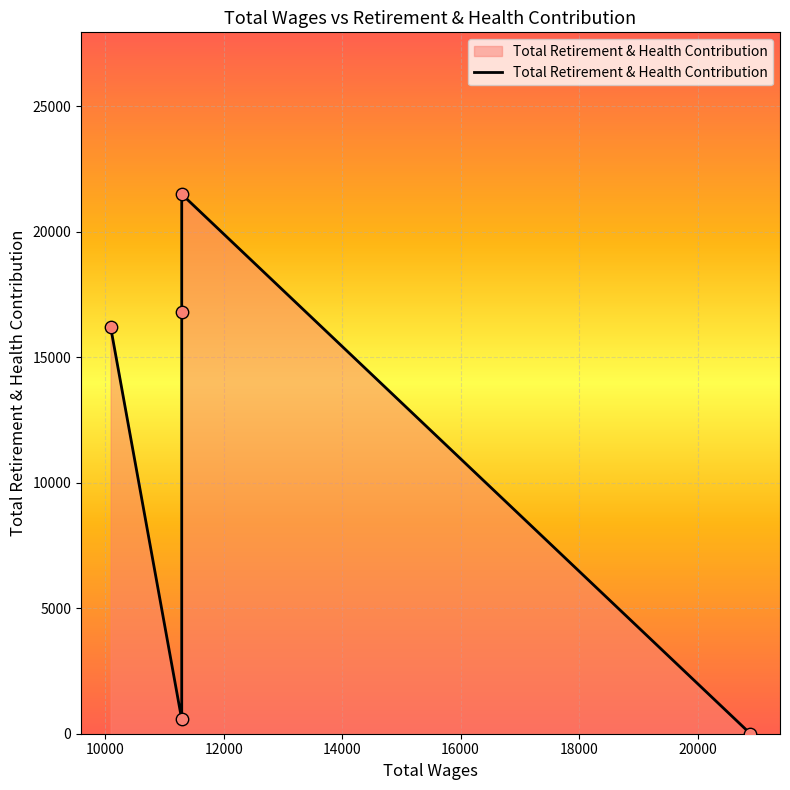

What is the ratio of the value at 14000 to the value at 10000?

37.9